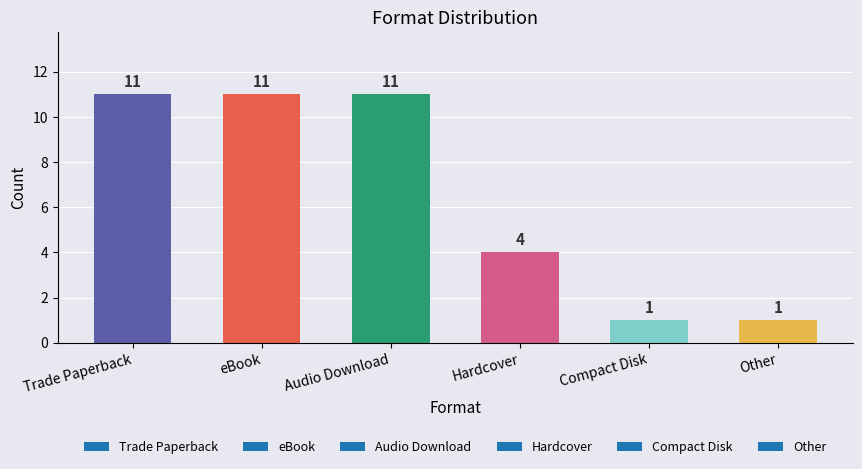

What position from the left is Compact Disk?

5